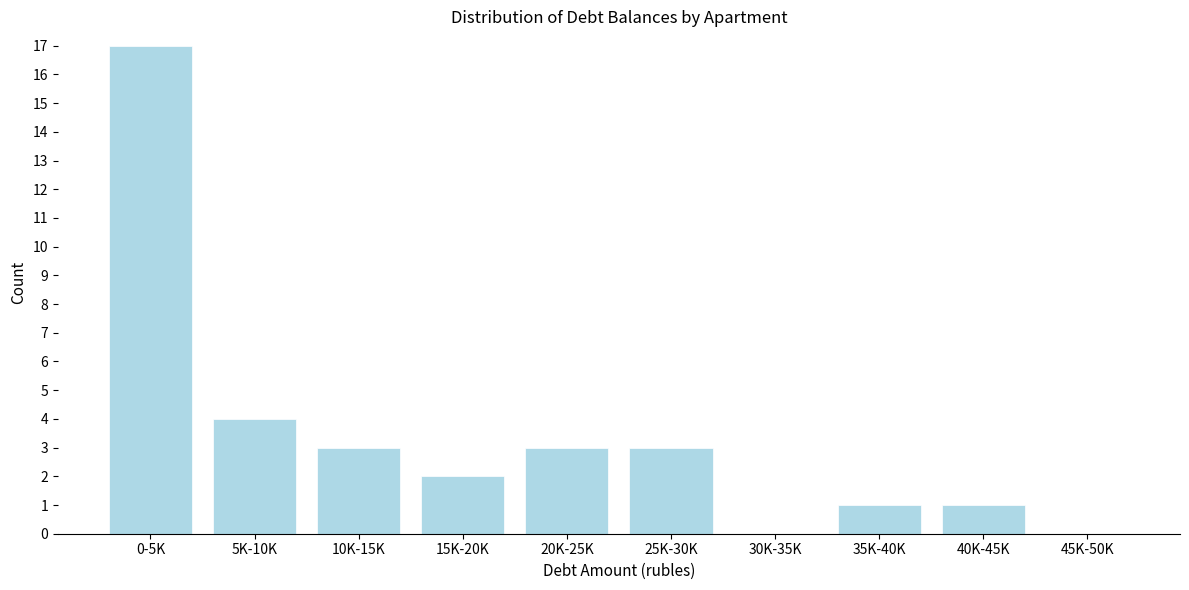

Reading right to left, transcribe all the data shown in this chart.

45K-50K=0	40K-45K=1	35K-40K=1	30K-35K=0	25K-30K=3	20K-25K=3	15K-20K=2	10K-15K=3	5K-10K=4	0-5K=17